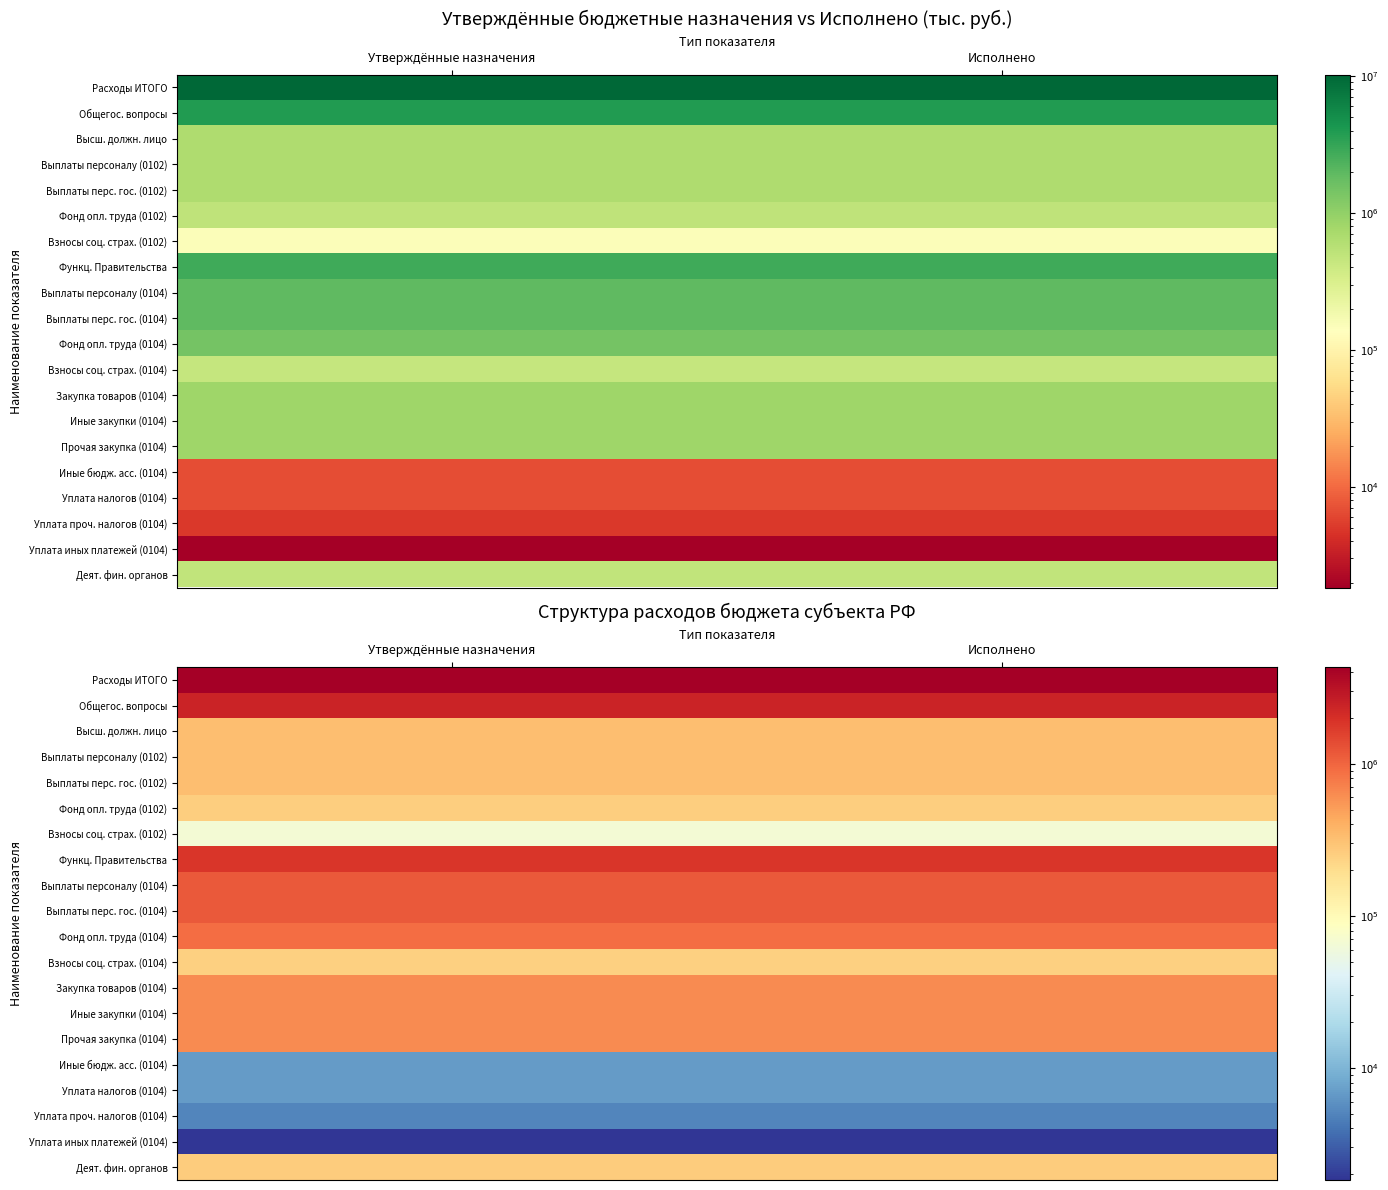

Rank the series by their maximum value, from lowest to highest.

Уплата иных платежей (0104), Уплата проч. налогов (0104), Иные бюдж. асс. (0104), Уплата налогов (0104), Взносы соц. страх. (0102), Взносы соц. страх. (0104), Фонд опл. труда (0102), Деят. фин. органов, Высш. должн. лицо, Выплаты персоналу (0102), Выплаты перс. гос. (0102), Закупка товаров (0104), Иные закупки (0104), Прочая закупка (0104), Фонд опл. труда (0104), Выплаты персоналу (0104), Выплаты перс. гос. (0104), Функц. Правительства, Общегос. вопросы, Расходы ИТОГО